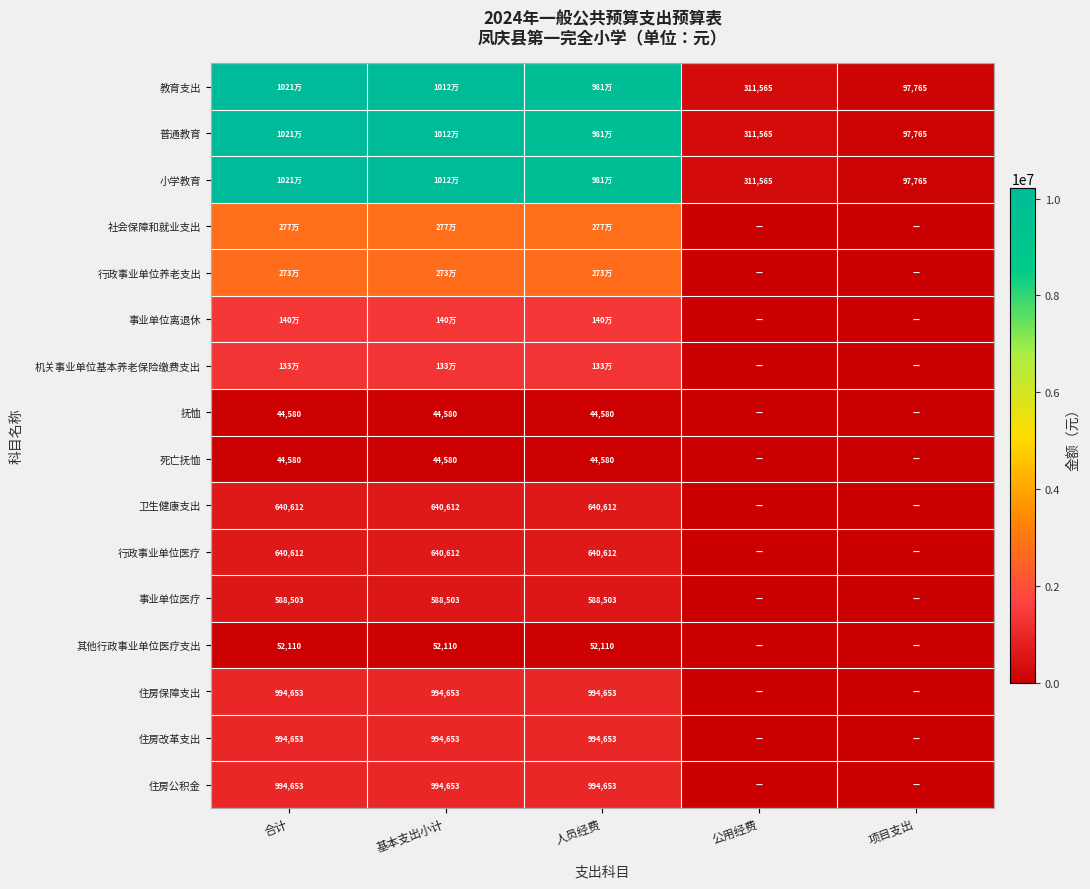

What is the average value of the 其他行政事业单位医疗支出 series?

31265.7